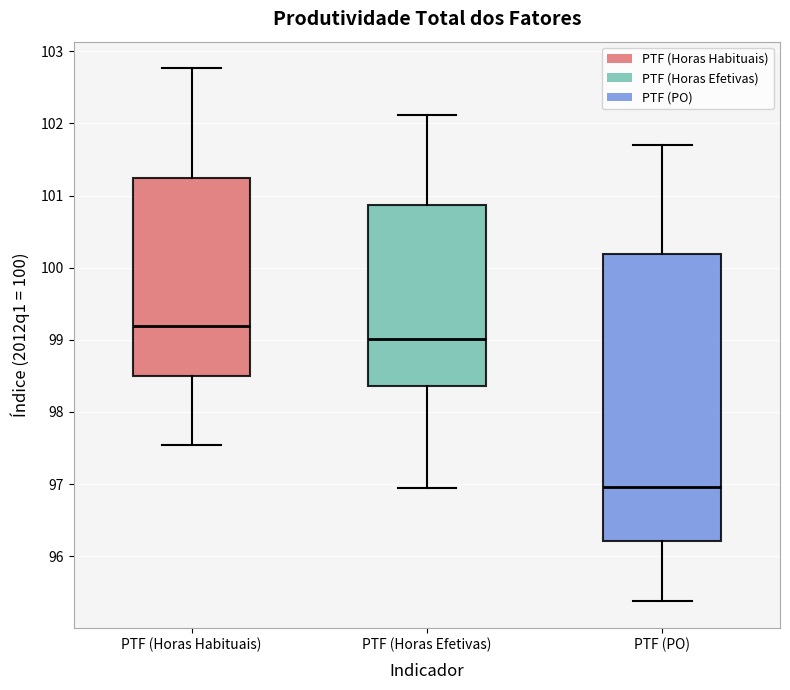

Where is the upper edge of the box for PTF (Horas Efetivas) on the y-axis? The values are not printed on the chart, so give them approximately, as read against the axis.

100.9